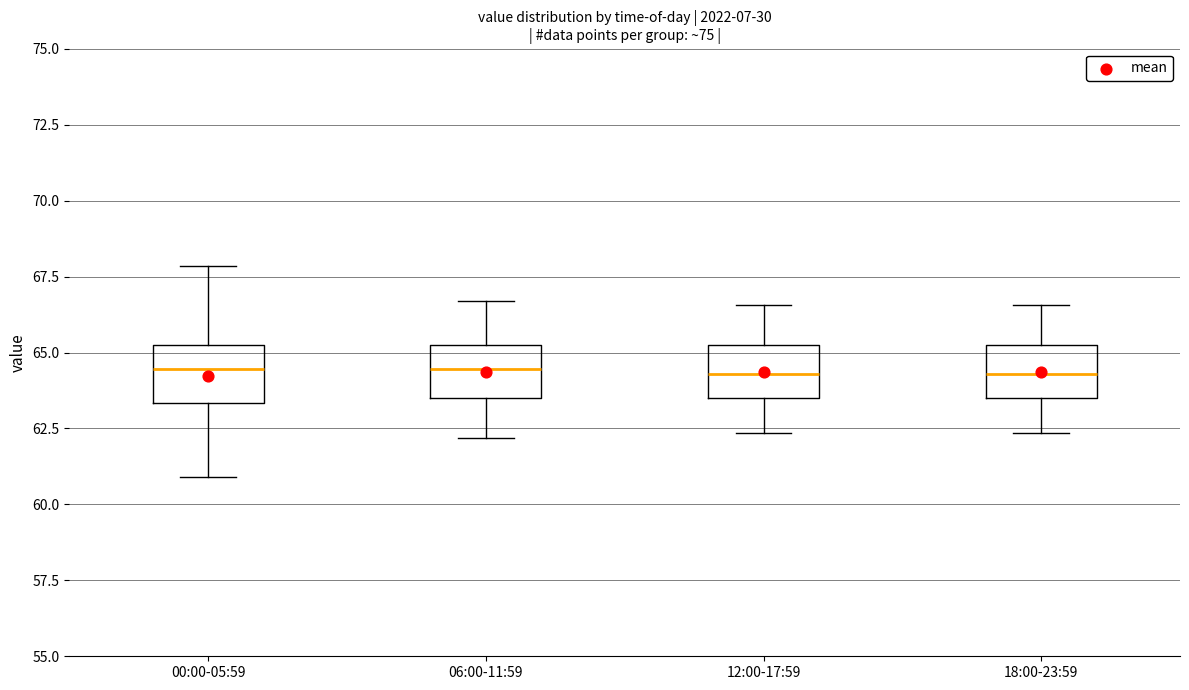

Reading left to right, read every box against the y-axis: the position of its median line, the range the box covers, and the ends of its whiskers. The values are not printed on the chart, so give them approximately, as read against the axis.

00:00-05:59: median 64.5, box 63.5 to 65.5, whiskers 61.0 to 68.0
06:00-11:59: median 64.5, box 63.5 to 65.5, whiskers 62.0 to 66.5
12:00-17:59: median 64.5, box 63.5 to 65.5, whiskers 62.5 to 66.5
18:00-23:59: median 64.5, box 63.5 to 65.5, whiskers 62.5 to 66.5